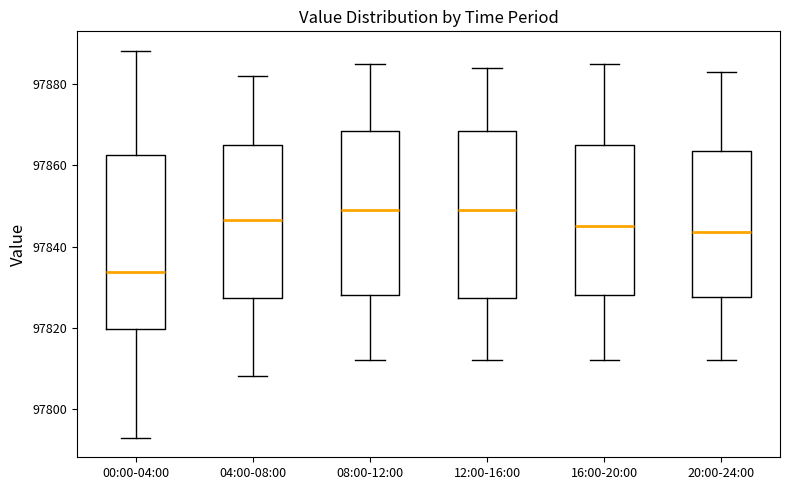

Reading left to right, transcribe this box plot: for each box, give where its median line is, the range the box spans, and where its two whiskers end, as read against the y-axis. The values are not printed on the chart, so give them approximately, as read against the axis.

00:00-04:00: median 97834, box 97820 to 97862, whiskers 97792 to 97888
04:00-08:00: median 97846, box 97828 to 97866, whiskers 97808 to 97882
08:00-12:00: median 97850, box 97828 to 97868, whiskers 97812 to 97886
12:00-16:00: median 97850, box 97828 to 97868, whiskers 97812 to 97884
16:00-20:00: median 97846, box 97828 to 97866, whiskers 97812 to 97886
20:00-24:00: median 97844, box 97828 to 97864, whiskers 97812 to 97884